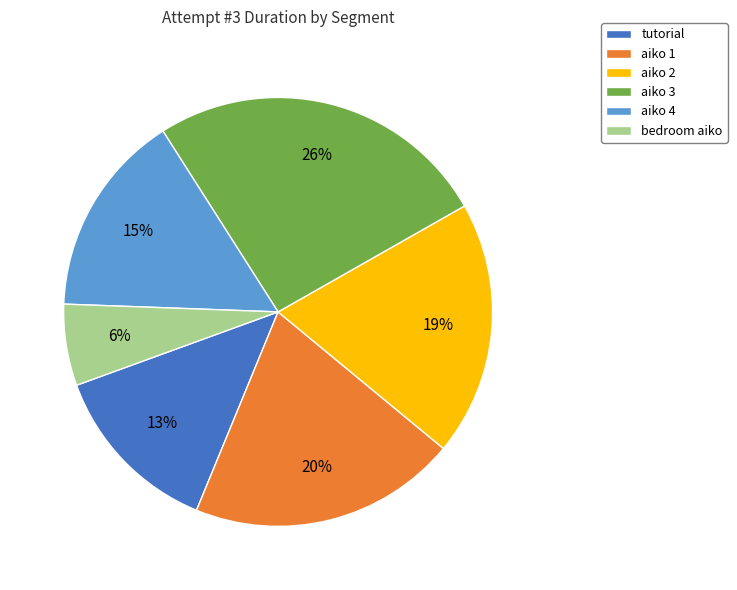

To the nearest percent, what is the combined percentage of aiko 1 and tutorial?

33%